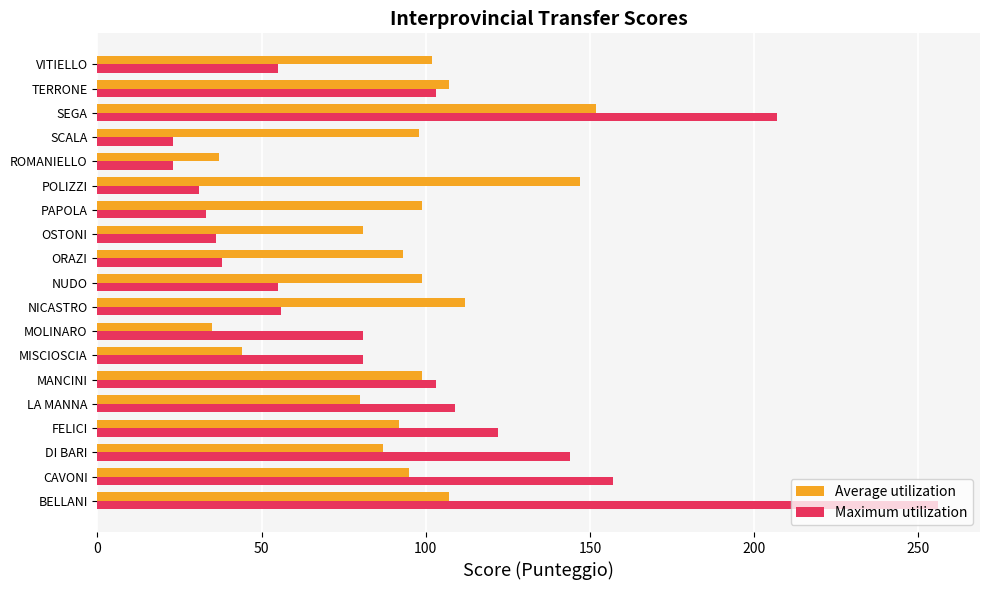

Rank the series at DI BARI from lowest to highest value.

Average utilization, Maximum utilization